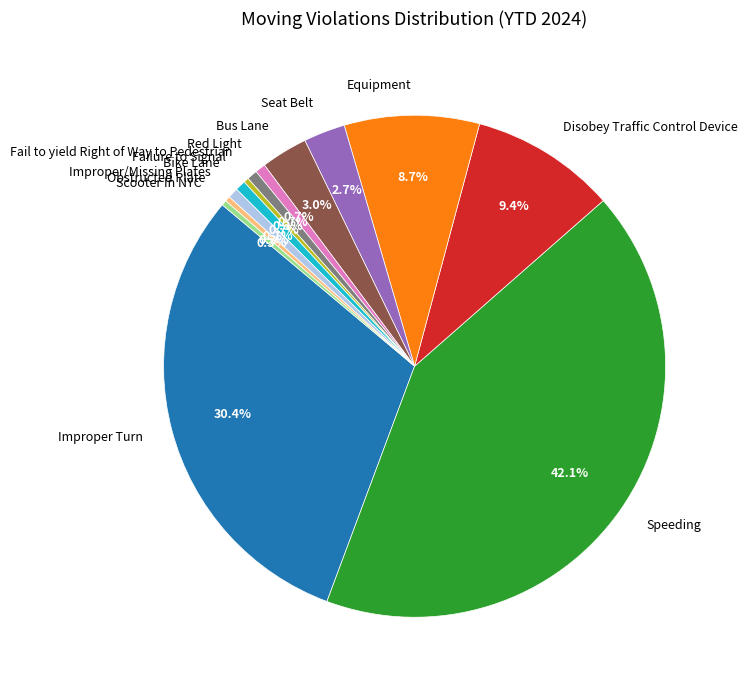

Which has a higher value, Improper Turn or Improper/Missing Plates?

Improper Turn